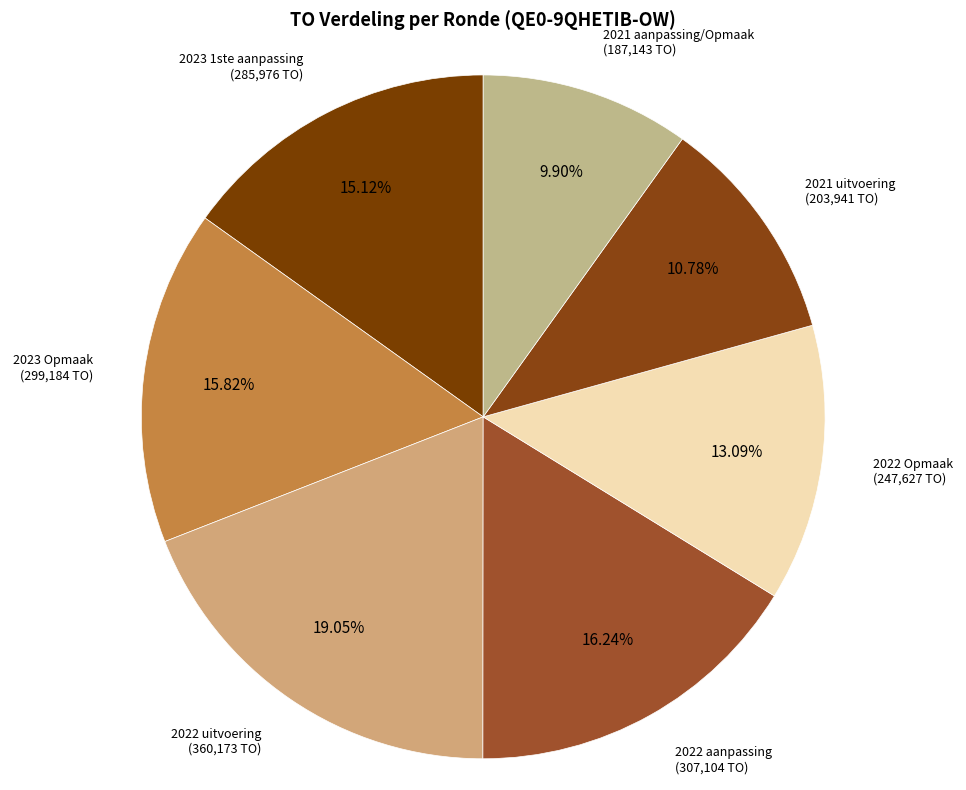

How many segments does this pie chart have?

7